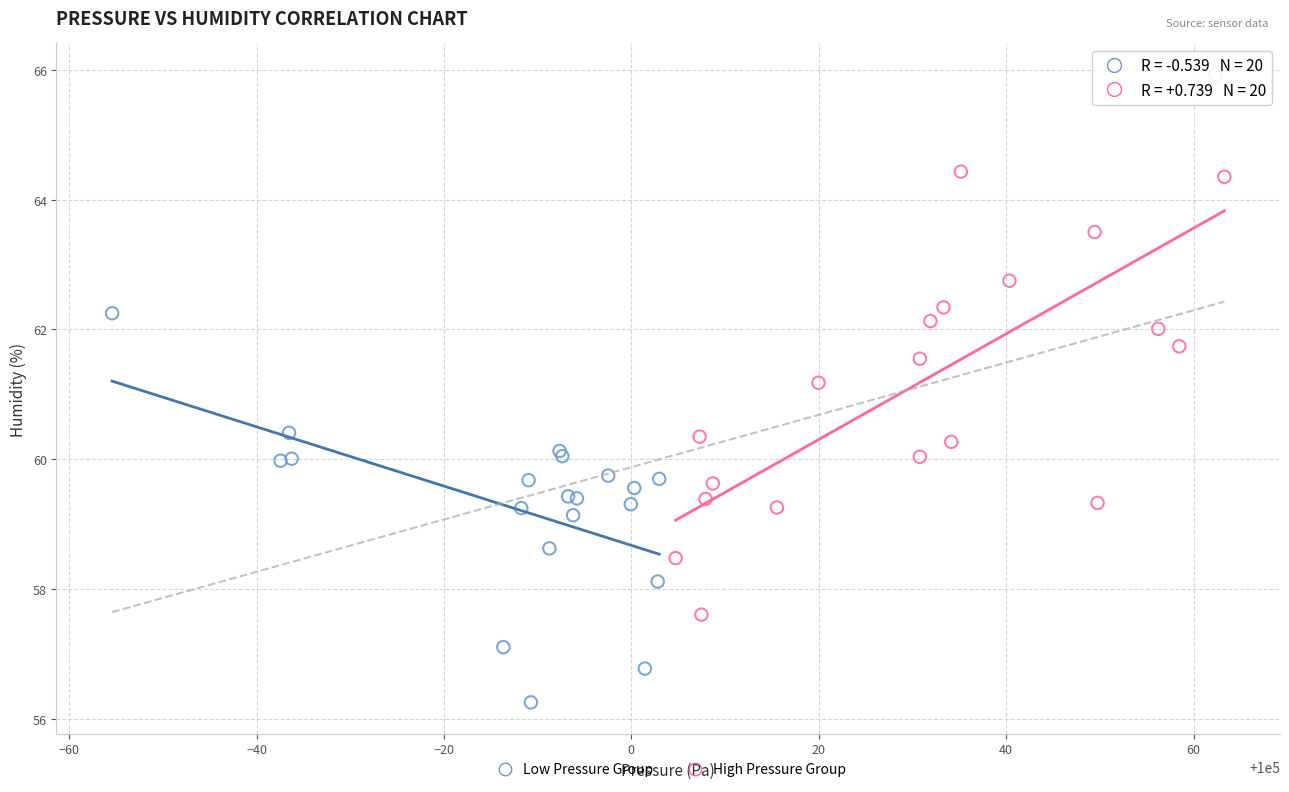

Which series reaches the minimum Y coordinate?

Low Pressure Group